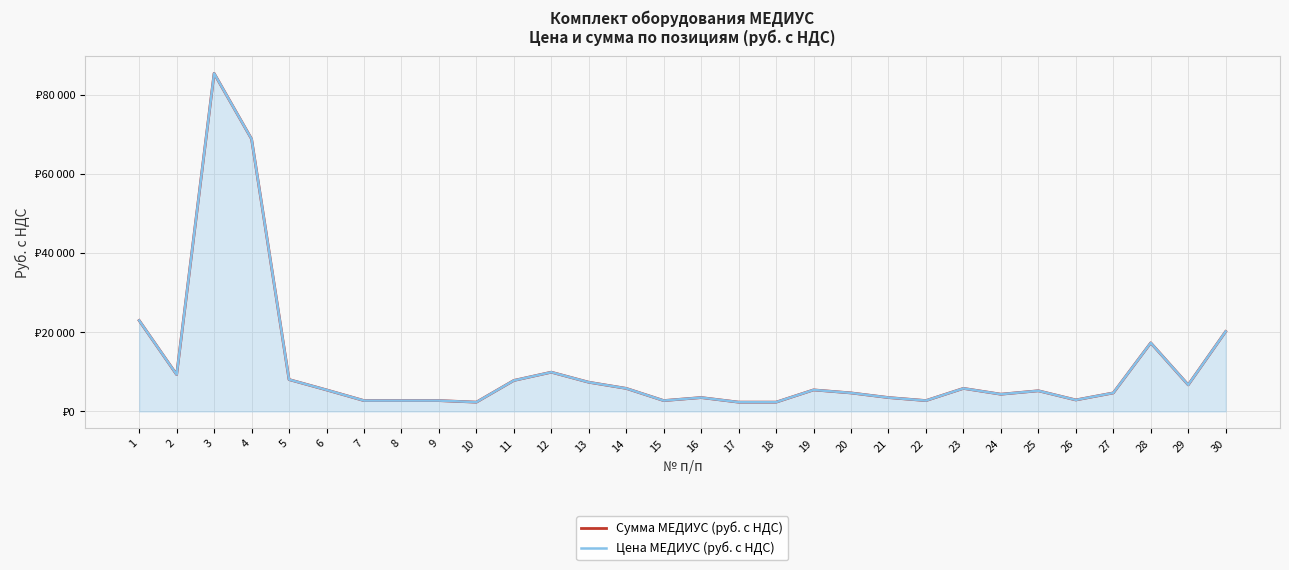

At which label does Сумма МЕДИУС (руб. с НДС) reach its peak?

3